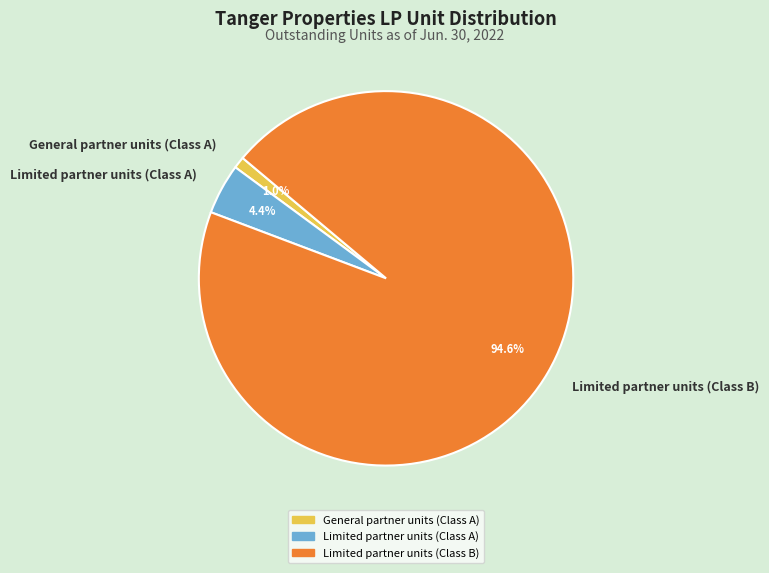

Which has a higher value, Limited partner units (Class A) or General partner units (Class A)?

Limited partner units (Class A)